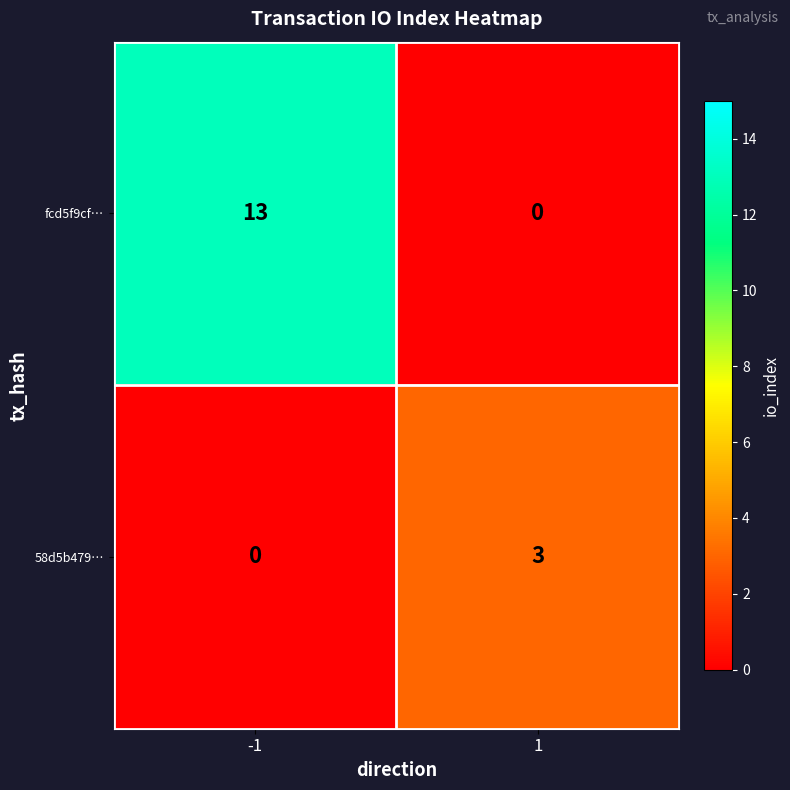

What is the sum of all fcd5f9cf… values?

13